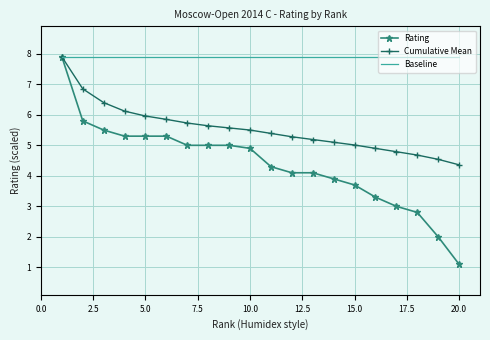

How many categories are shown in the chart?

20